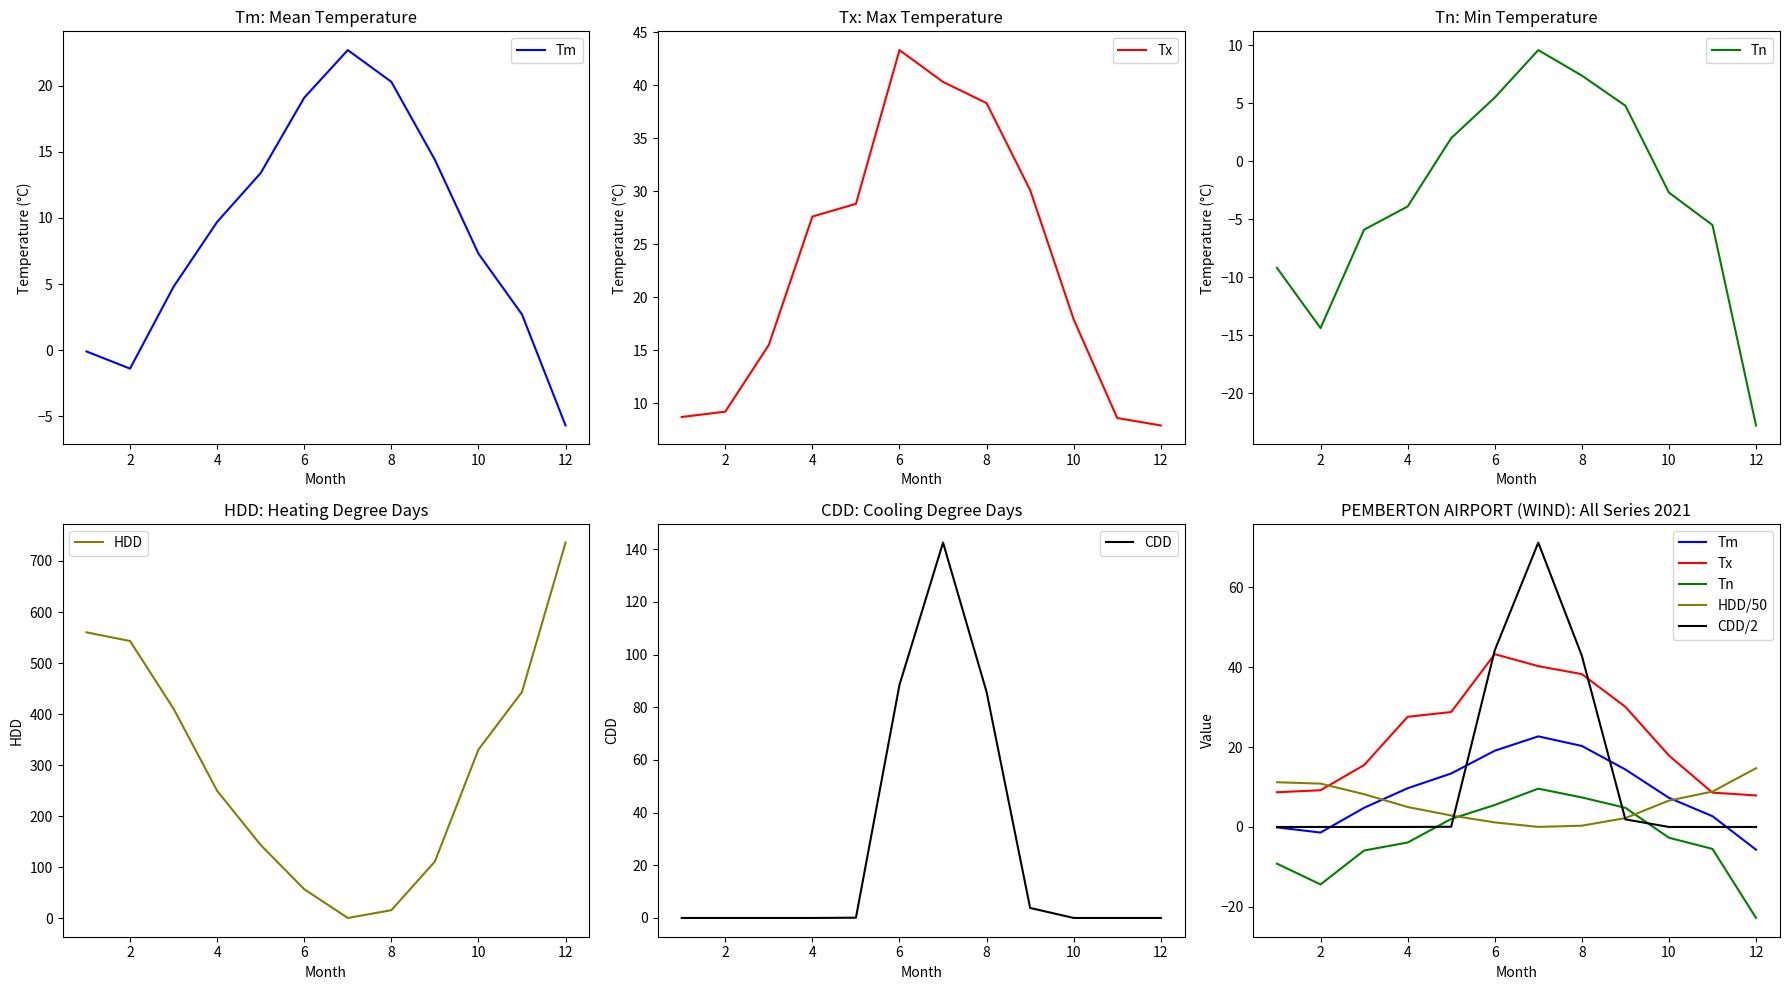

How many lines are shown in the chart?

5